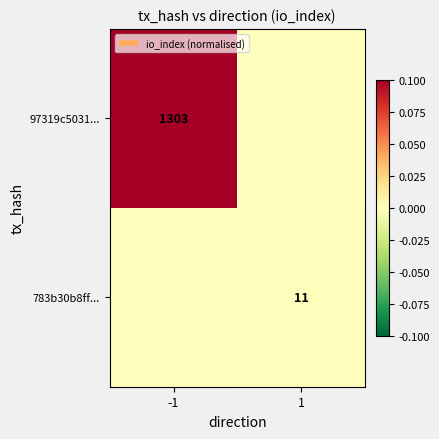

At which category is the sum across all series the highest?

-1